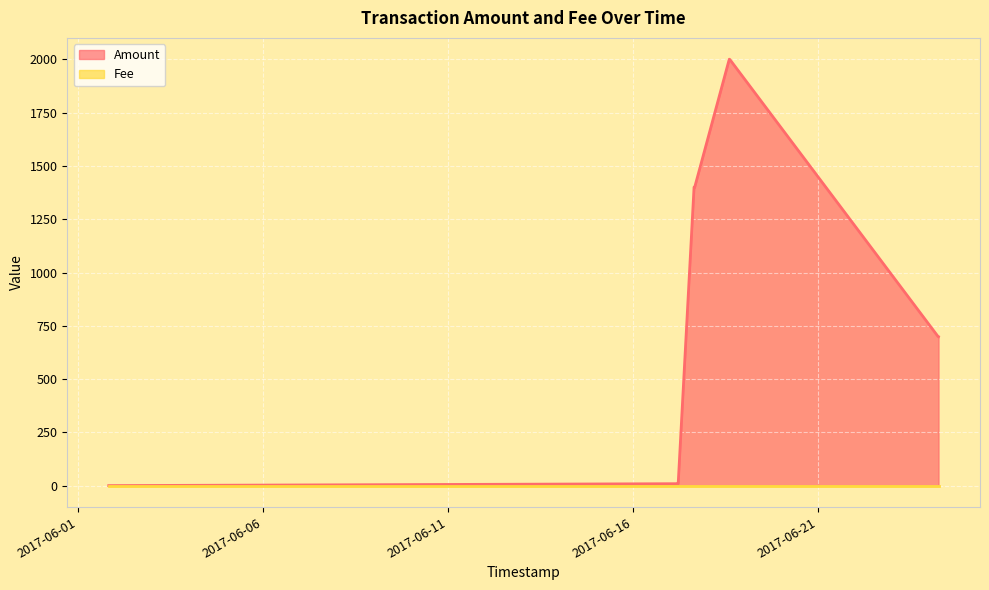

What position from the right is 2017-06-17 16:08:40?

5